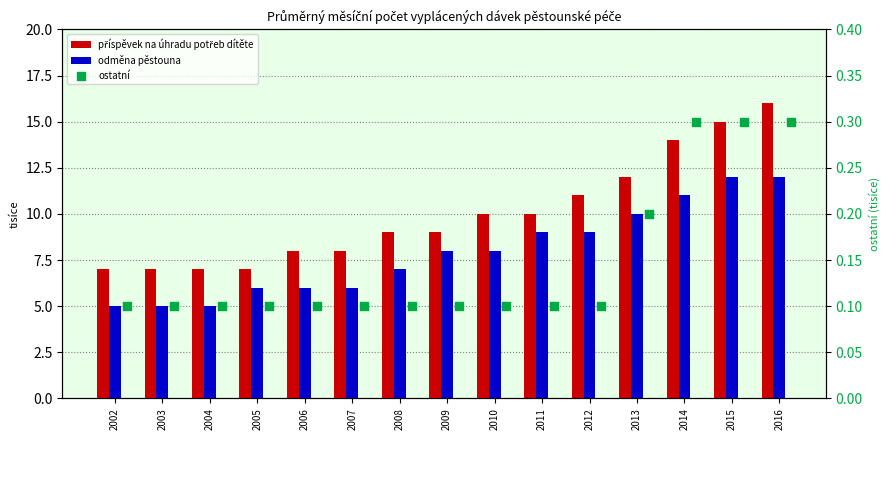

Which series has the widest spread of Y values?

příspěvek na úhradu potřeb dítěte